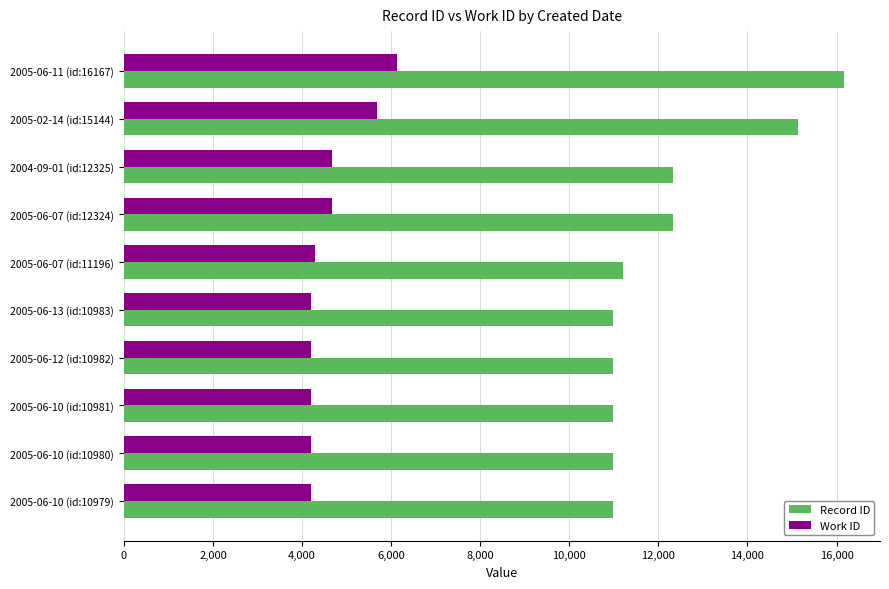

The Record ID series shows 5333 at 2005-06-12 (id:10982). True or false?

False